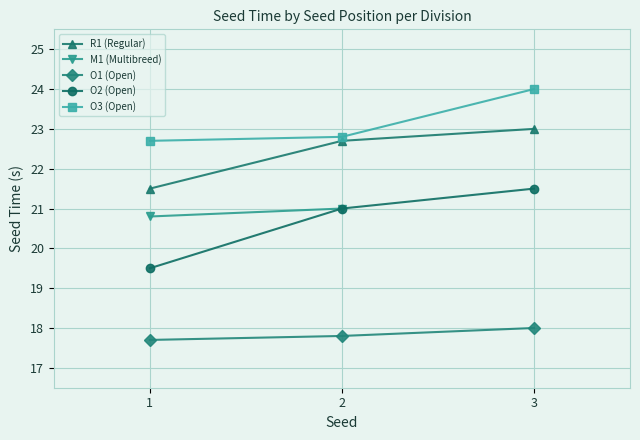

What is the highest value of the O2 (Open) series?

21.5